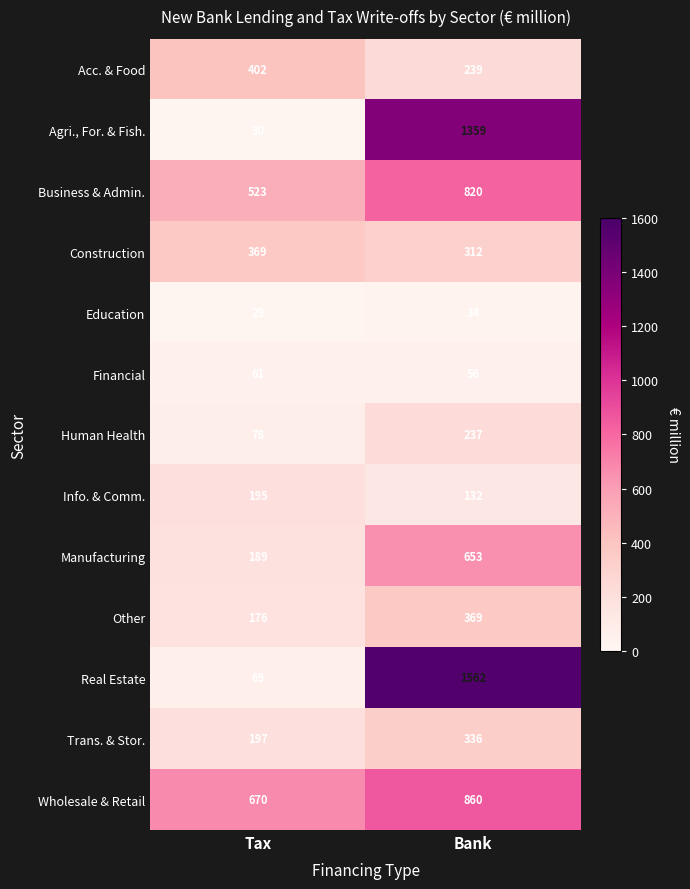

Which series has the largest range (max minus min)?

Real Estate